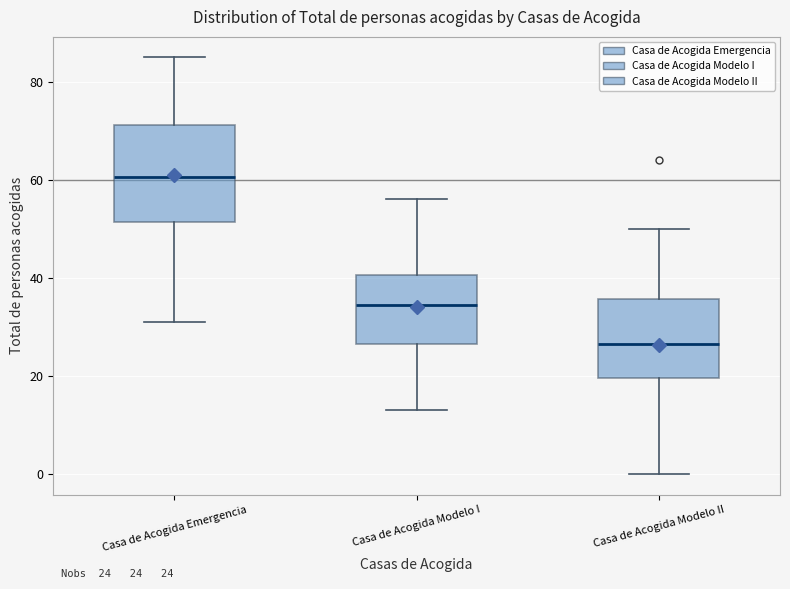

Which box is the tallest, from its lower edge to its upper edge?

Casa de Acogida Emergencia